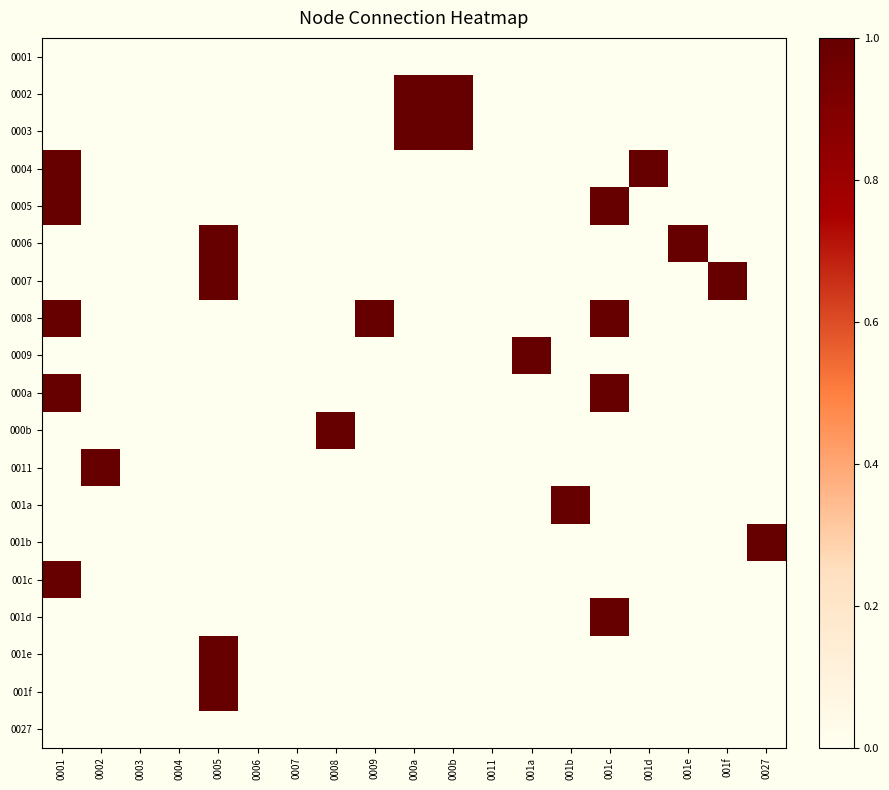

Which has a higher value, 0009 or 001b?

0009